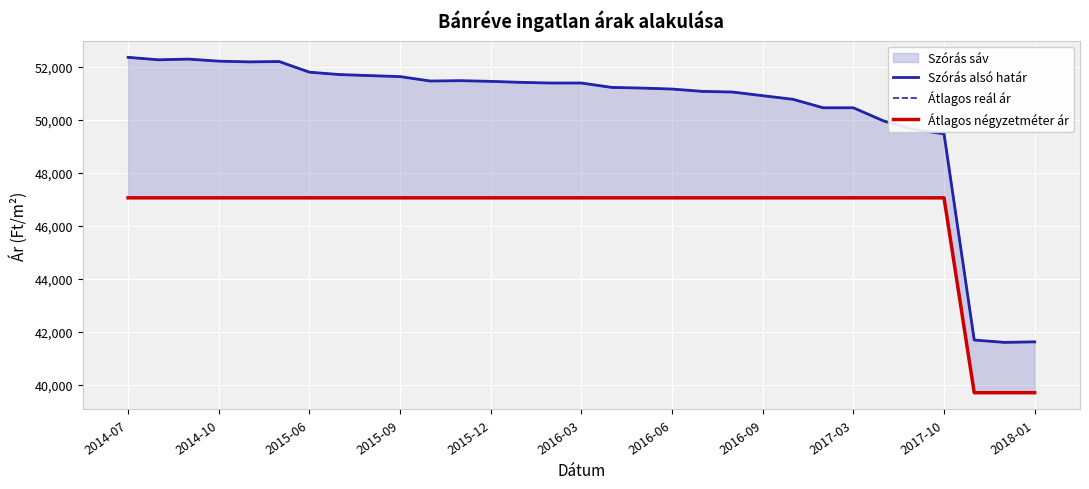

The Szórás alsó határ series shows 49473 at 2017-10. True or false?

True